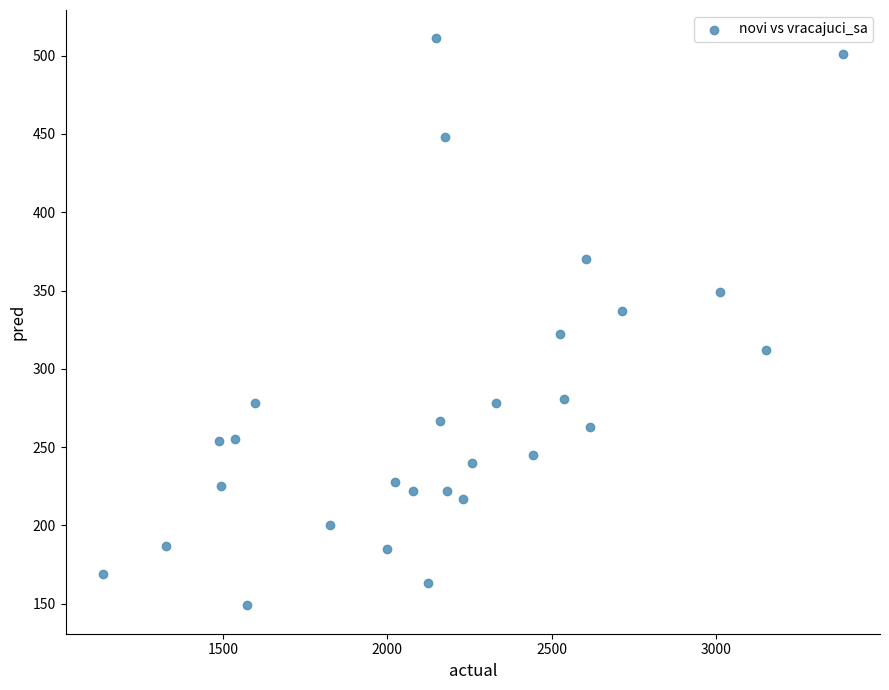

What is the range of X values (max minus min)?

2251